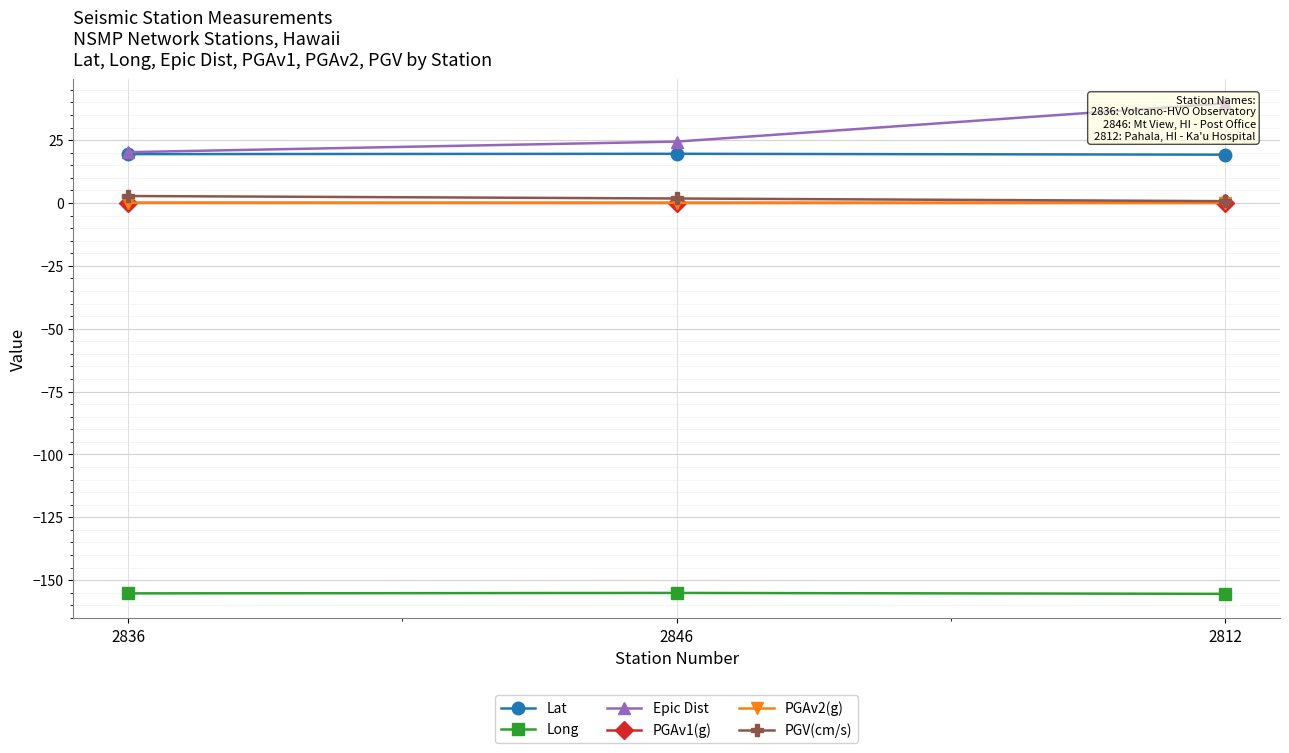

What is the spread (max minus min) of values at 2846?

179.5